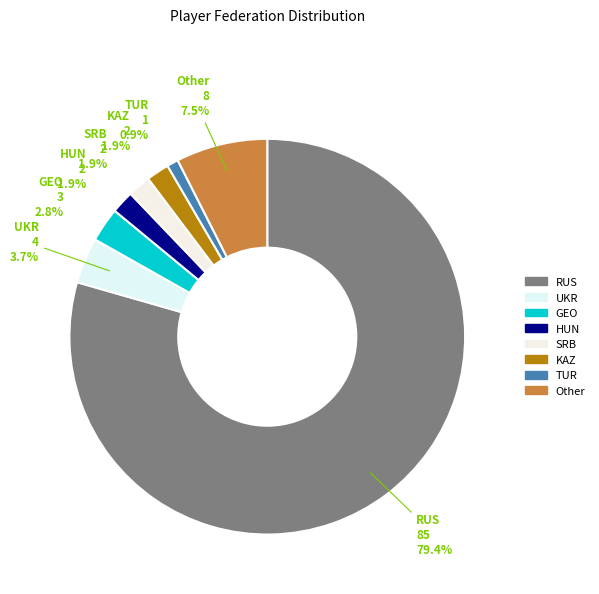

What percentage is the SRB slice, to the nearest percent?

2%